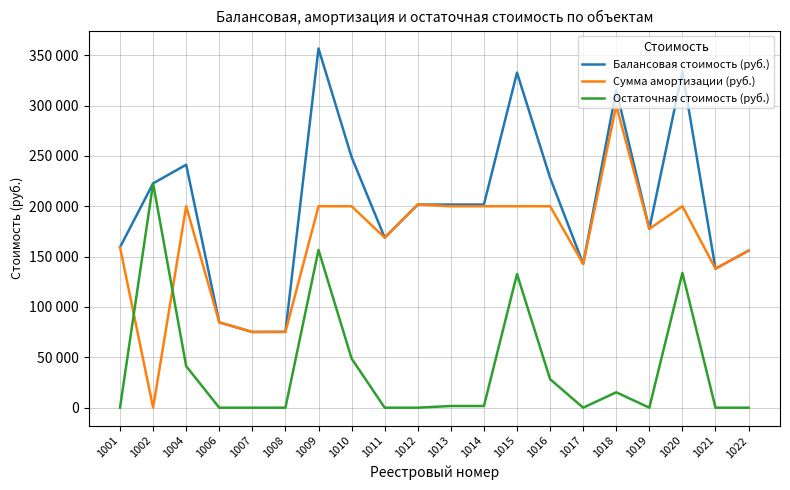

Reading left to right, extract all data points from this chart.

Балансовая стоимость (руб.): 1001=159324	1002=222717	1004=241230	1006=84711	1007=75174	1008=75296	1009=356628	1010=248803	1011=168861	1012=201680	1013=201680	1014=201680	1015=332673	1016=228327	1017=142775	1018=315282	1019=177556	1020=333795	1021=138006	1022=155958
Сумма амортизации (руб.): 1001=159324	1002=0	1004=200000	1006=84711	1007=75174	1008=75296	1009=200000	1010=200000	1011=168861	1012=201680	1013=200000	1014=200000	1015=200000	1016=200000	1017=142775	1018=300000	1019=177556	1020=200000	1021=138006	1022=155958
Остаточная стоимость (руб.): 1001=0	1002=222717	1004=41230	1006=0	1007=0	1008=0	1009=156628	1010=48803	1011=0	1012=0	1013=1680	1014=1680	1015=132673	1016=28327	1017=0	1018=15282	1019=0	1020=133795	1021=0	1022=0